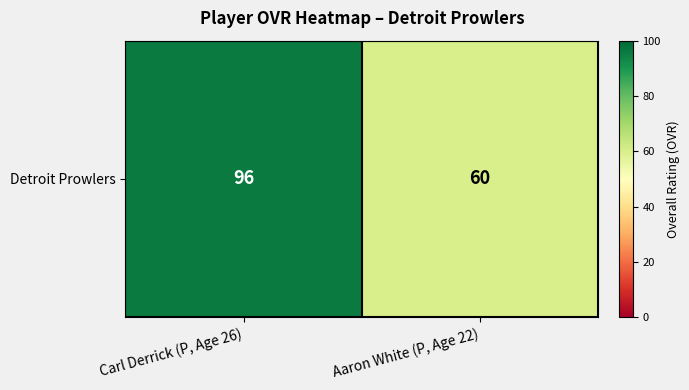

What is the minimum value shown in the chart?

60